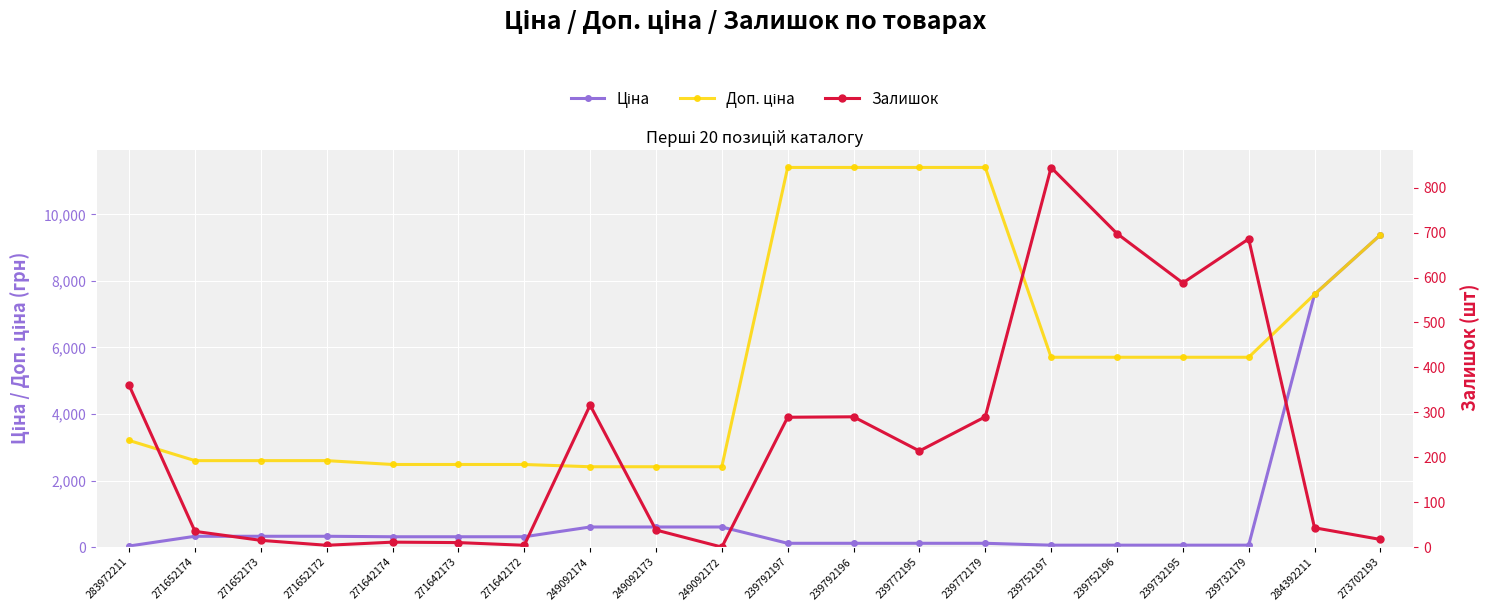

At how many categories does at least one series exceed 3291?

10